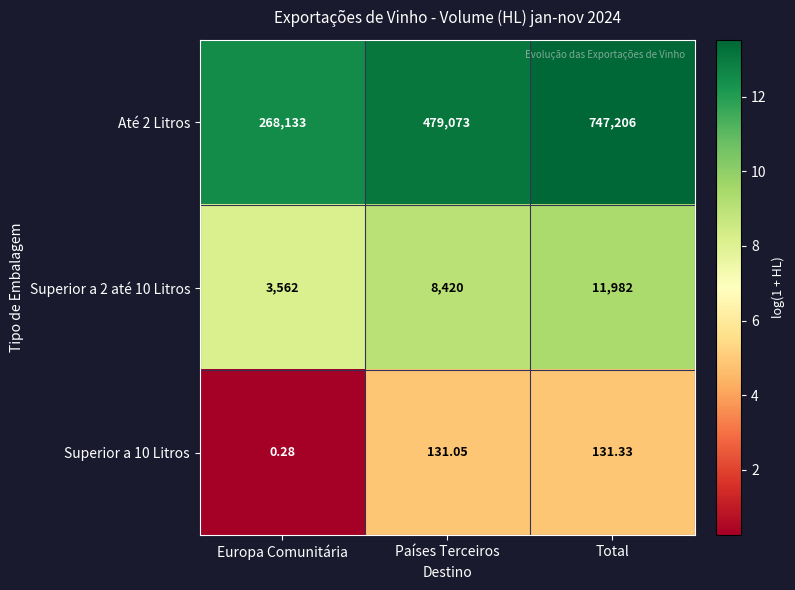

Rank the categories by Superior a 2 até 10 Litros value from lowest to highest.

Europa Comunitária, Países Terceiros, Total